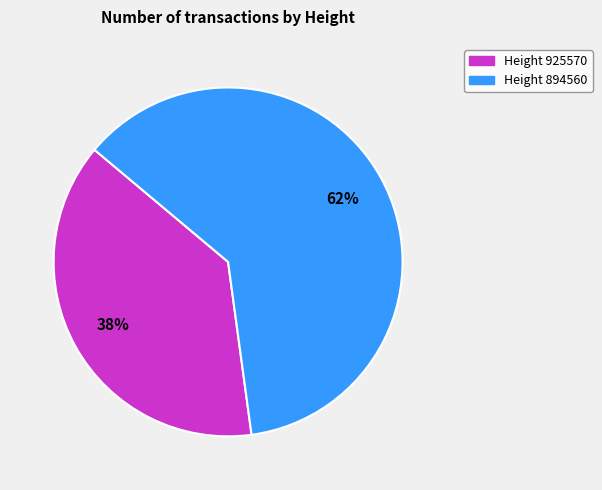

Is there any slice that represents more than half of the pie?

Yes